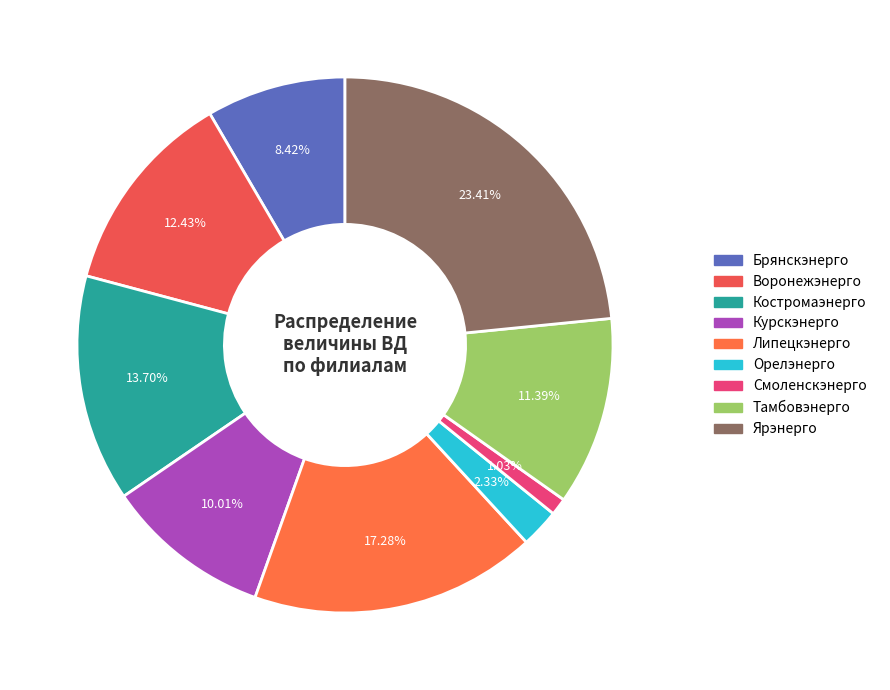

To the nearest percent, what is the average slice percentage?

11%